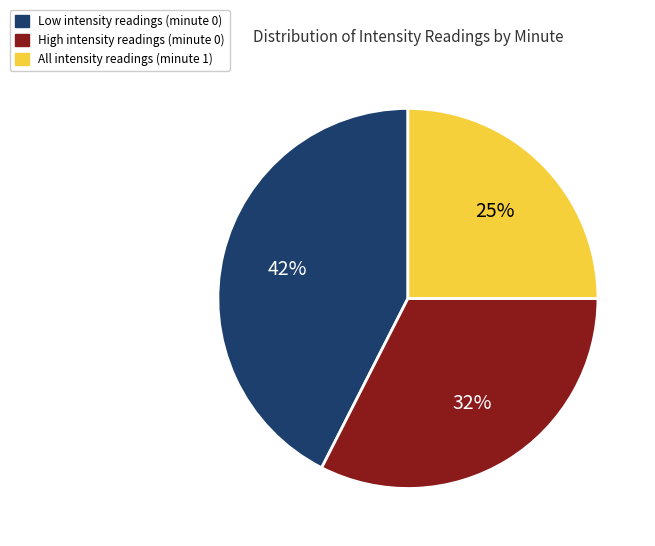

To the nearest percent, what is the average slice percentage?

33%